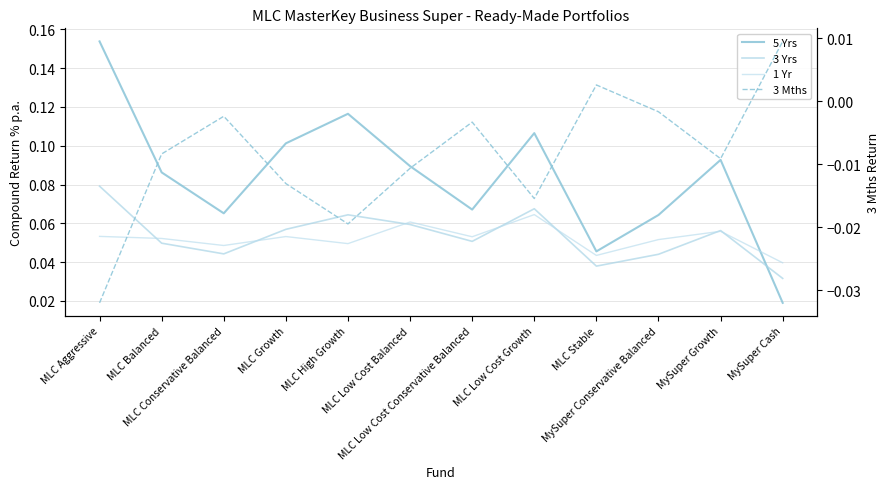

At which label is 3 Mths closest to 0?

MySuper Conservative Balanced